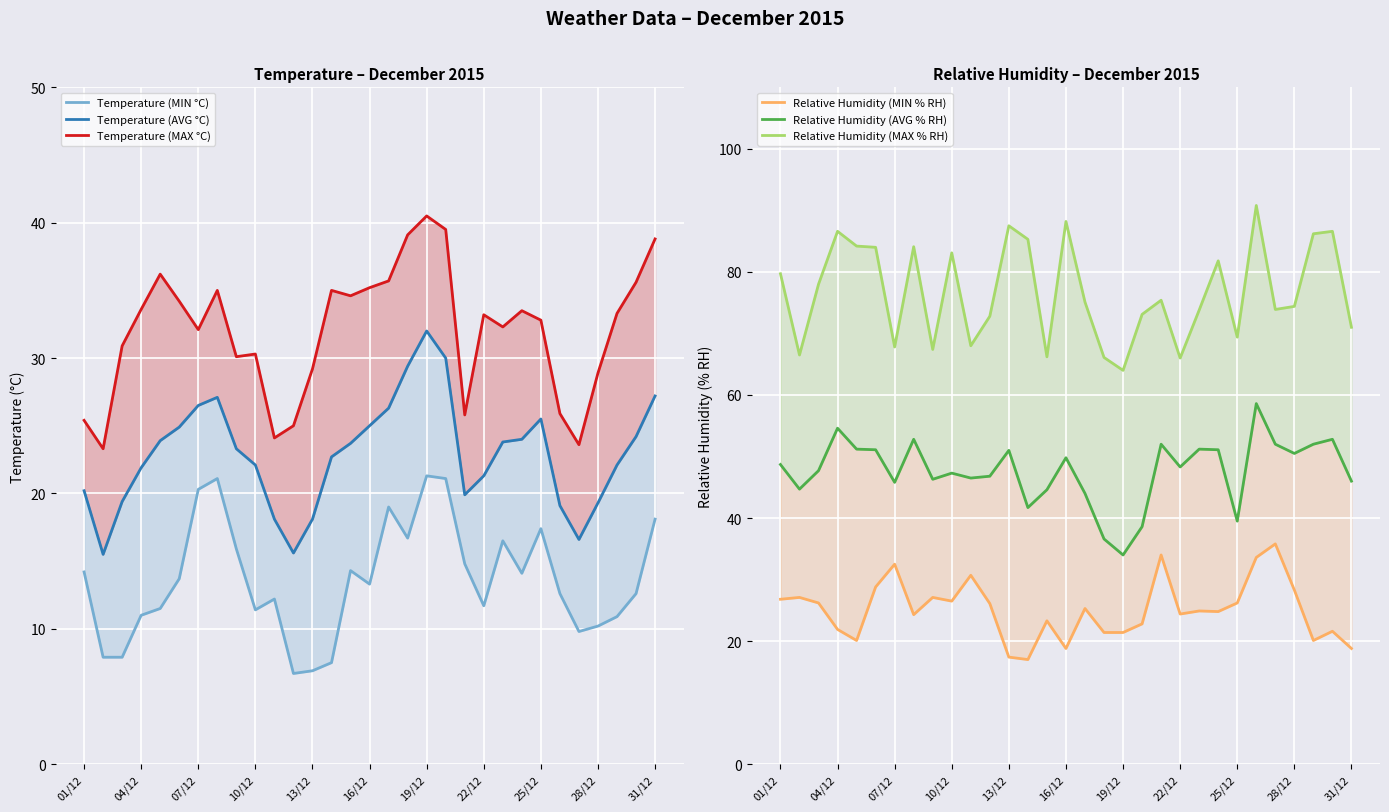

How many lines are shown in the chart?

6